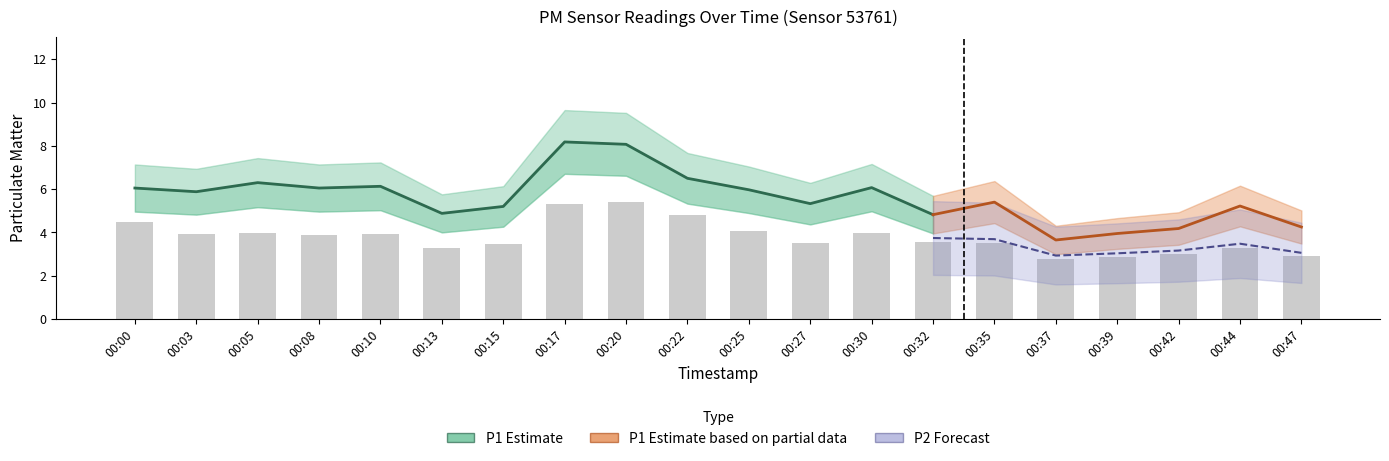

What is the ratio of the value at 00:32 to the value at 00:39?

1.2